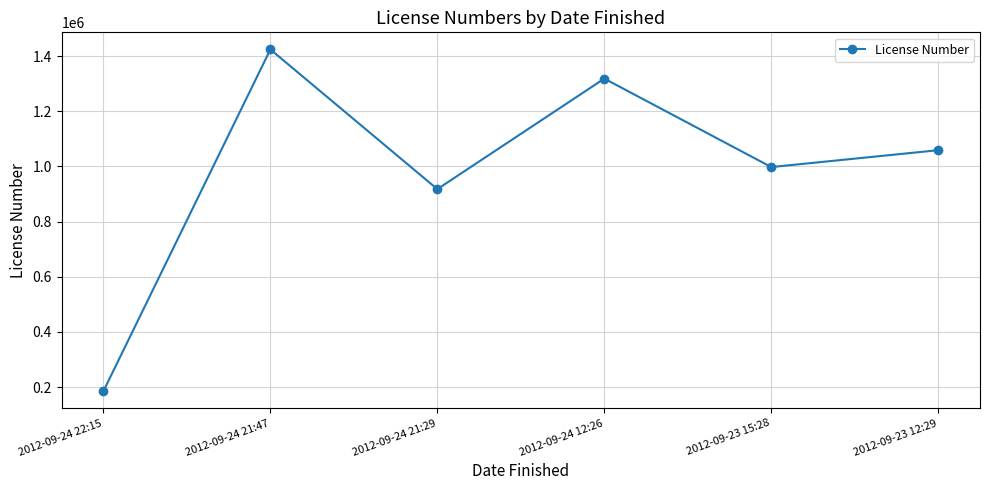

What is the change in value from 2012-09-24 22:15 to 2012-09-24 12:26?

+1132784